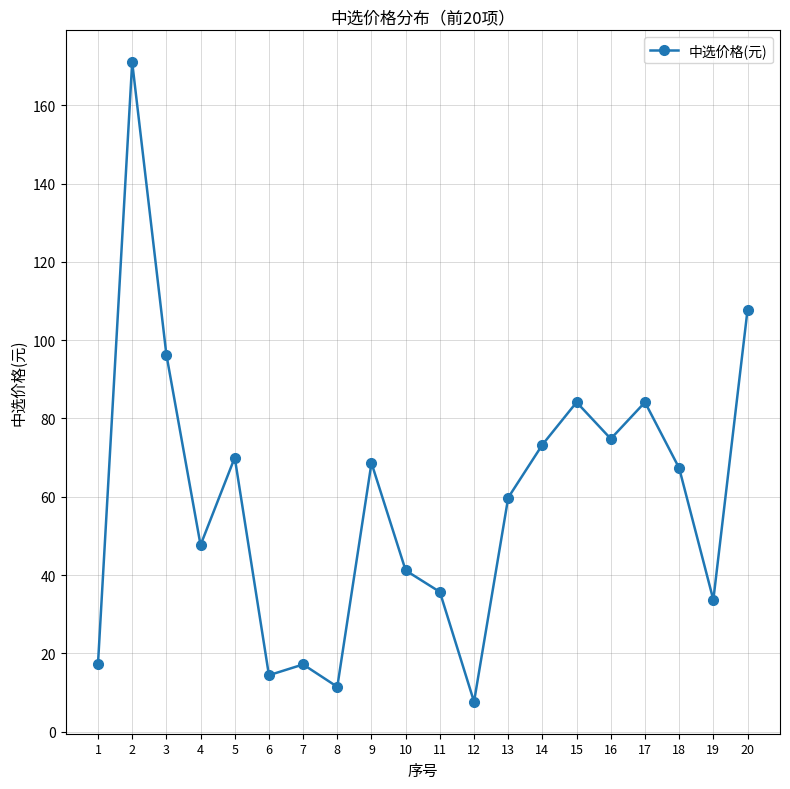

How many series are shown in this chart?

1